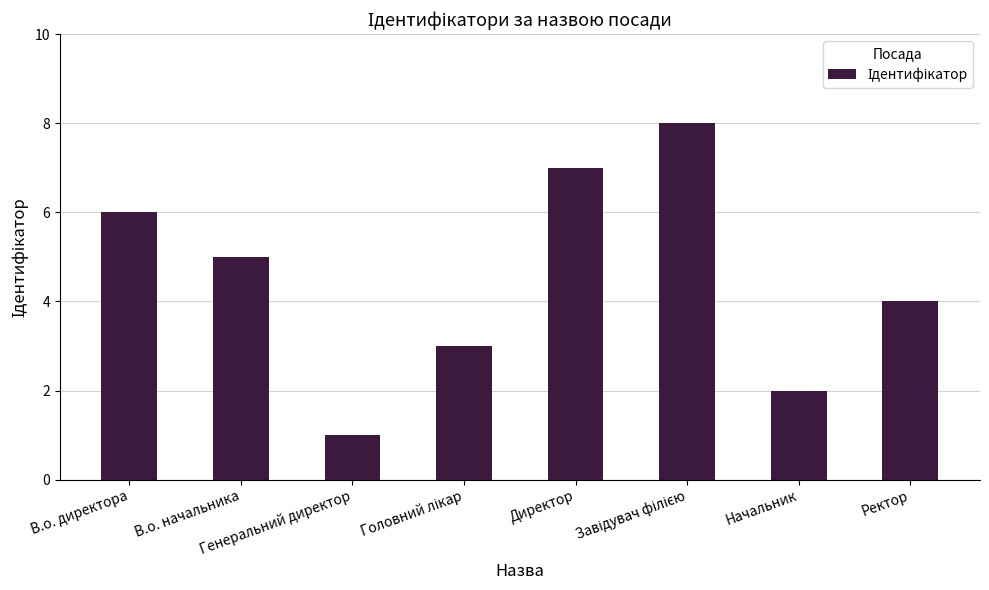

What is the difference between the second highest and minimum values?

6